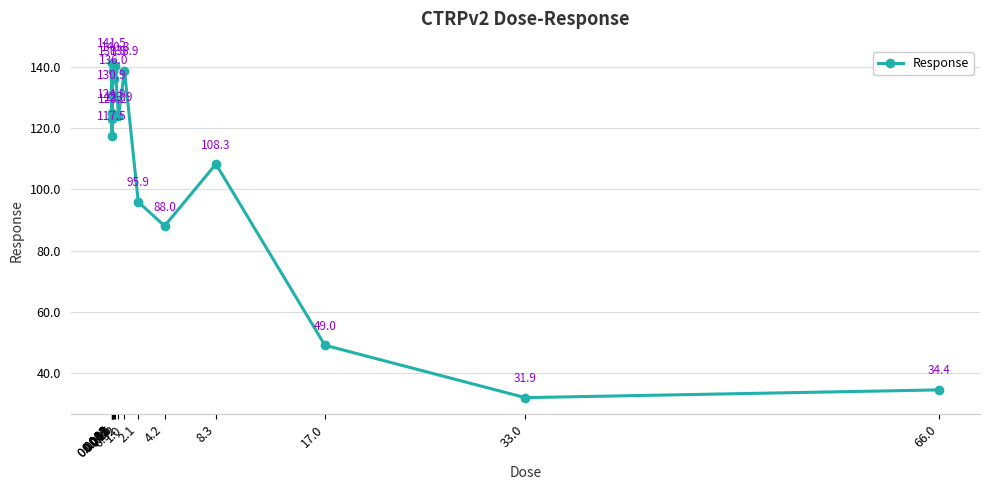

How many points are higher than both their immediate neighbors (excluding endpoints)?

6